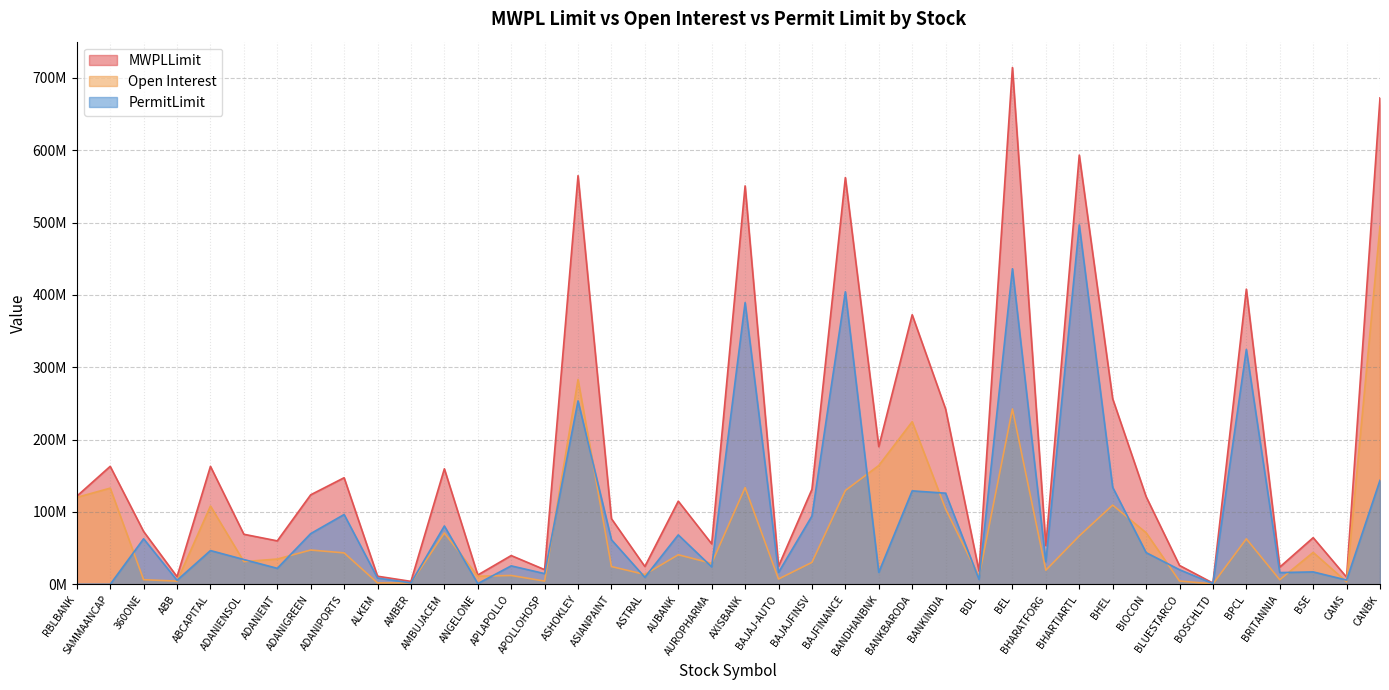

What is the label of the 13th point from the right?

BDL